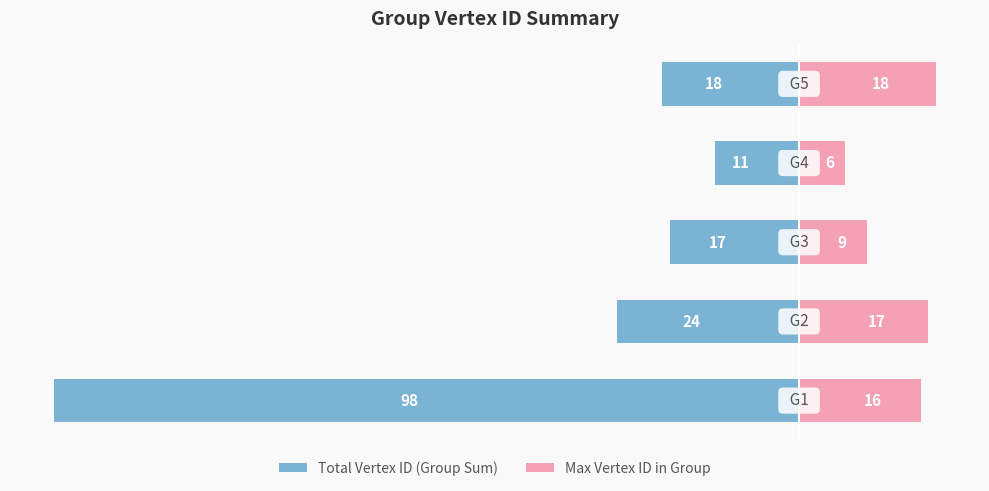

How many values in the Max Vertex ID in Group series exceed 16?

2